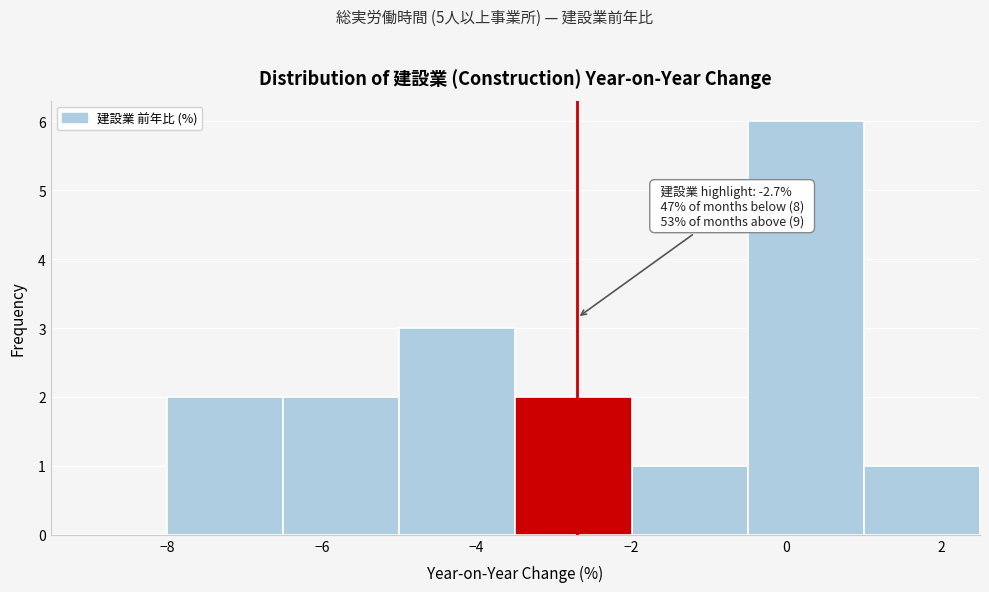

Which range on the x-axis has the tallest bar?

-0.5 to 1.0